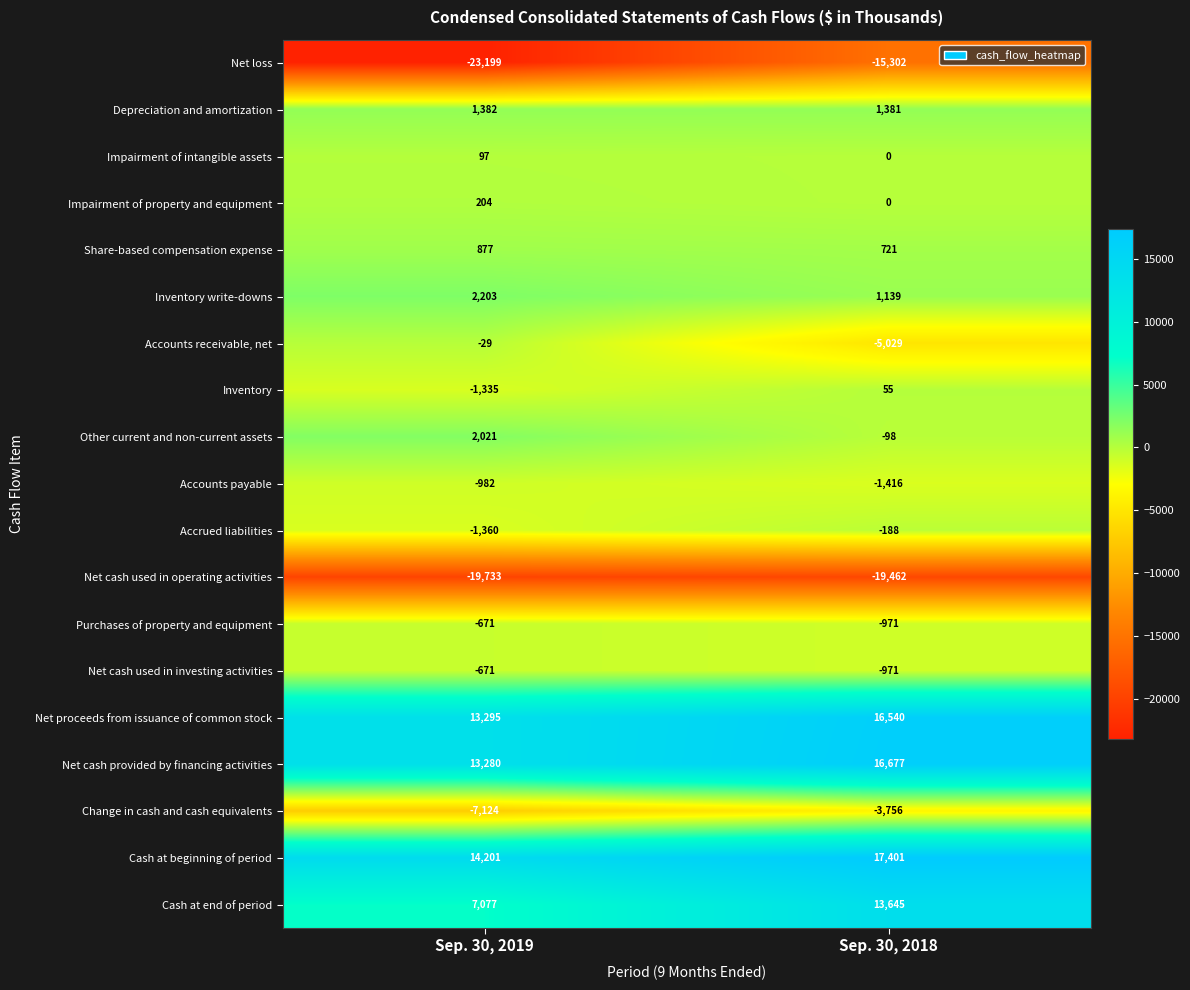

What is the sum of the Accounts payable values at Sep. 30, 2019 and Sep. 30, 2018?

-2398